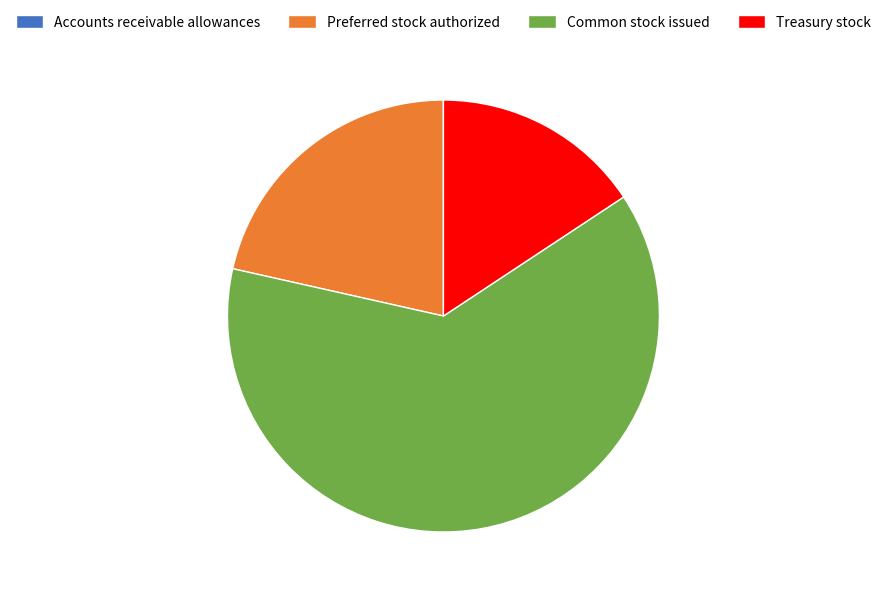

What is the majority slice?

Common stock issued